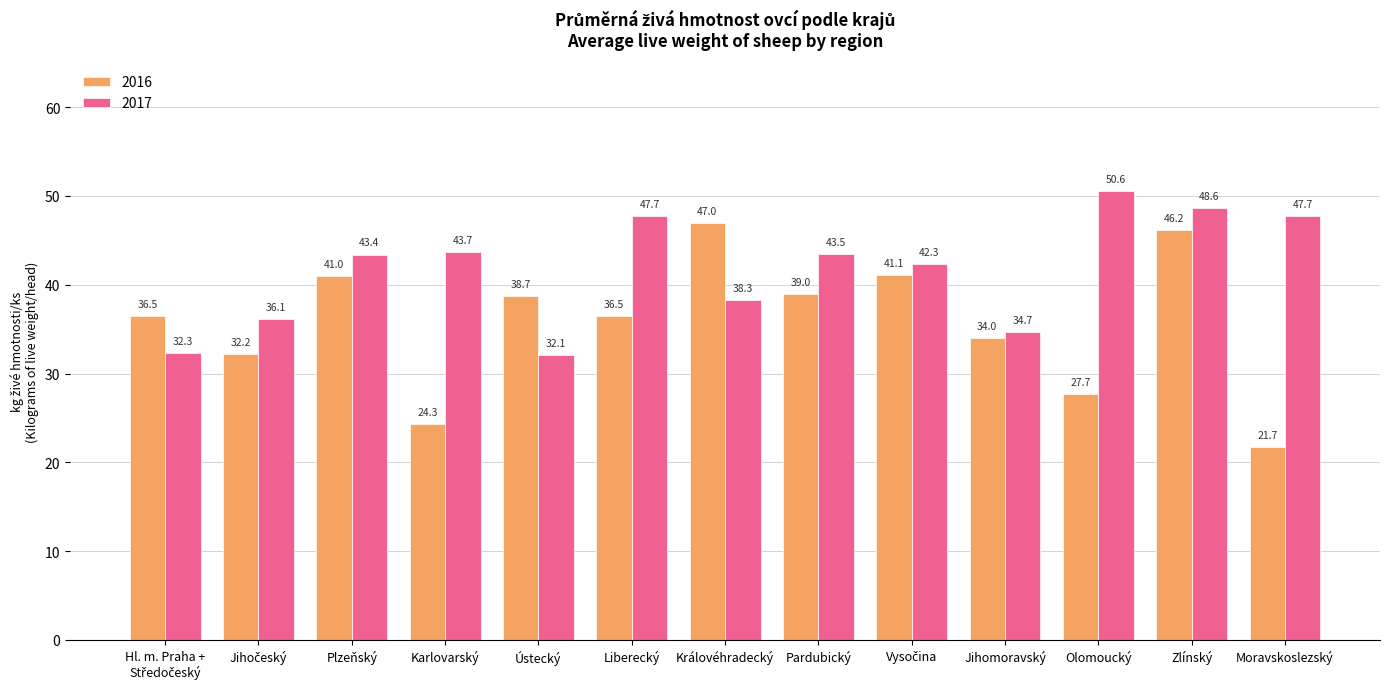

What is the average value of the 2017 series?

41.6